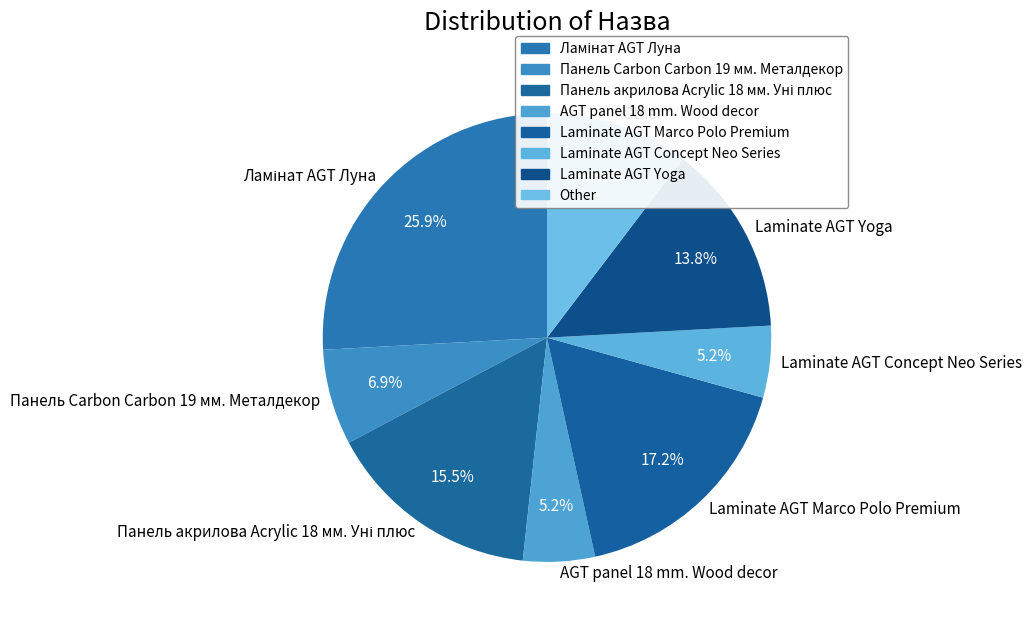

To the nearest percent, what is the difference between the largest and smallest slice percentages?

21%